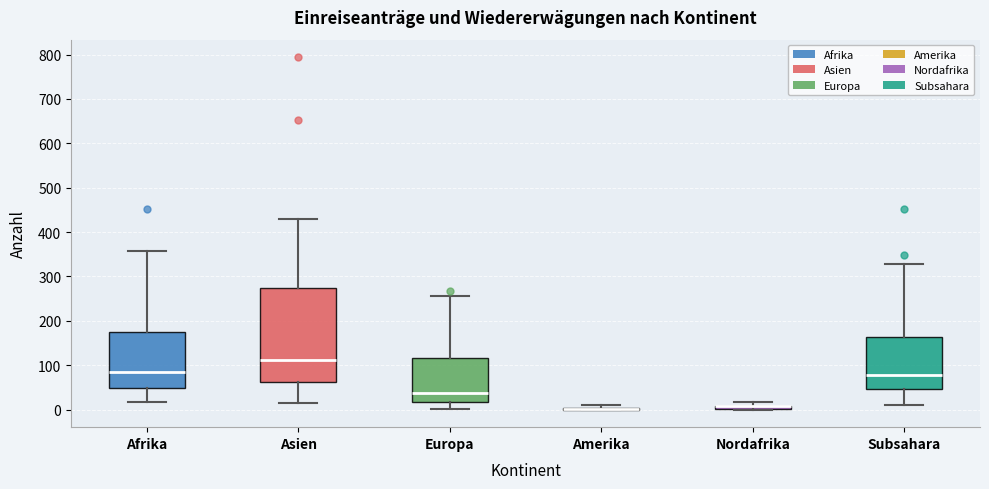

Which box is the tallest, from its lower edge to its upper edge?

Asien